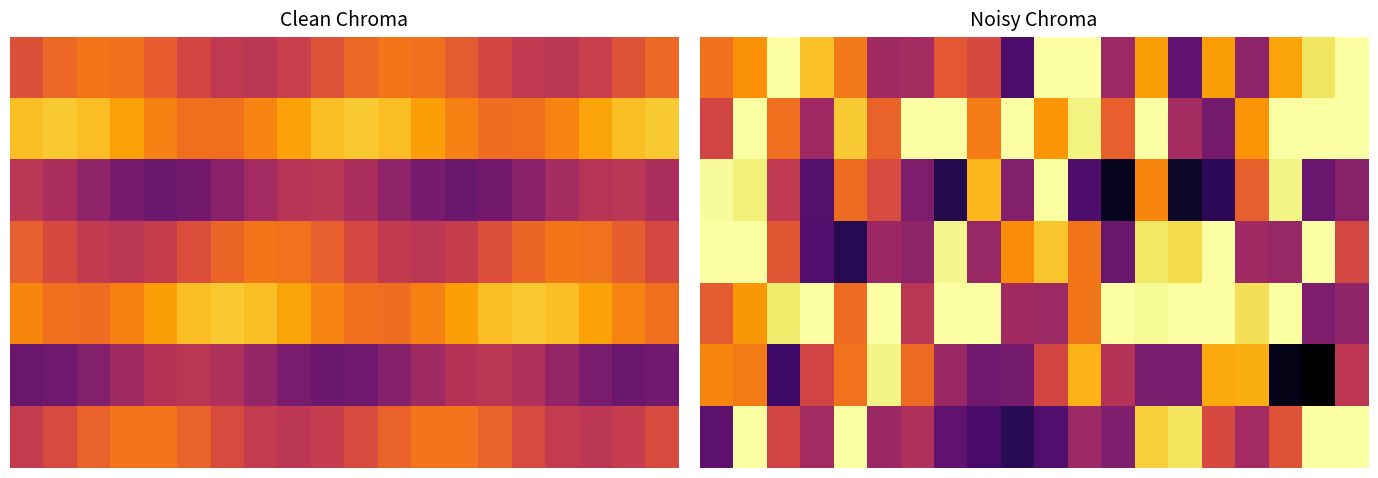

Is it true that 5 equals 0.8 at 10.0?

False